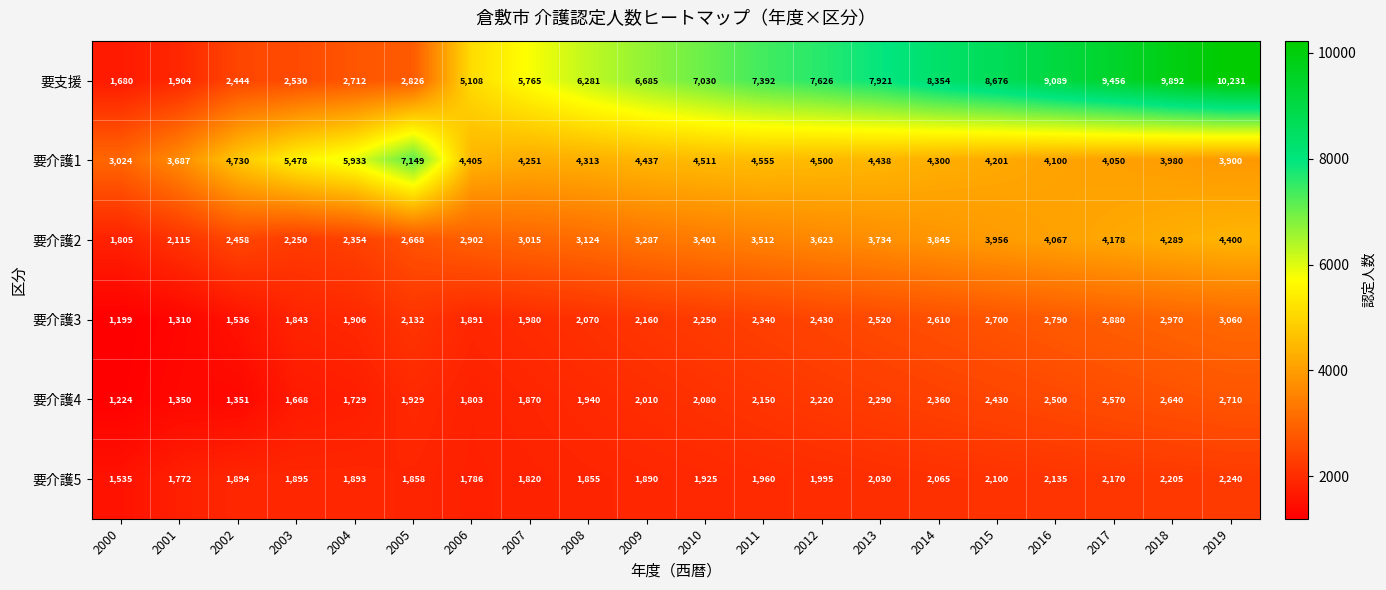

What is the maximum value shown in the chart?

10231